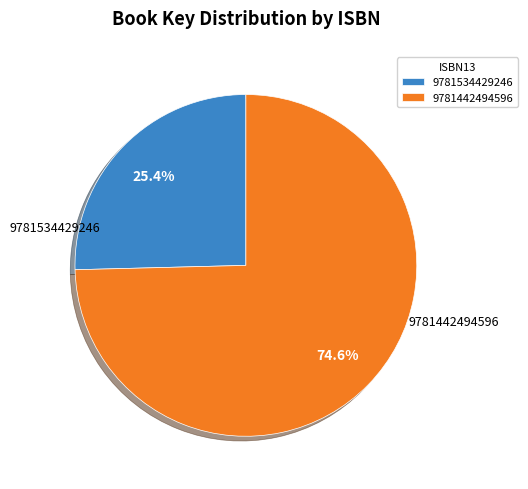

What percentage is the 9781534429246 slice, to the nearest percent?

25%